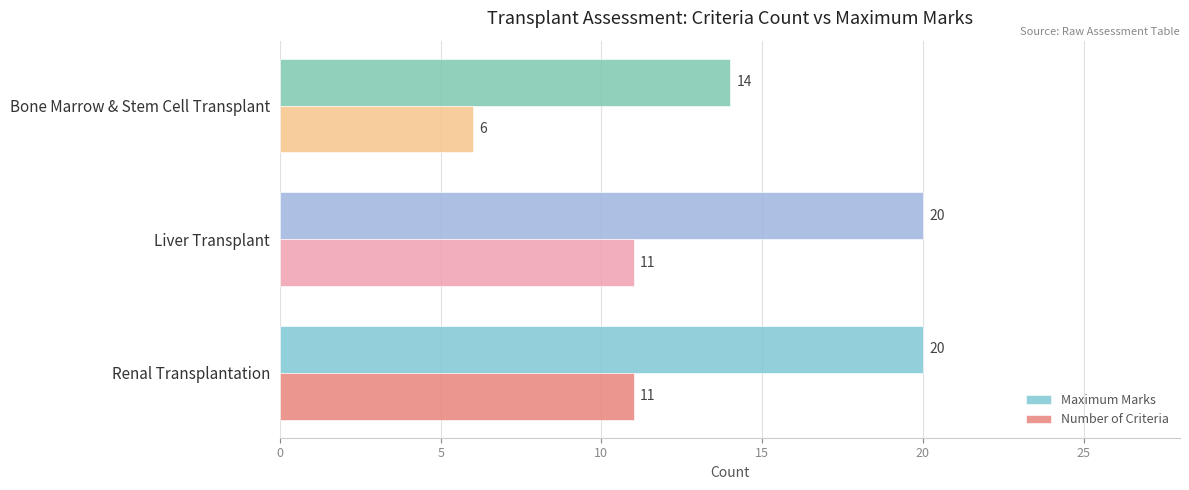

The value of Maximum Marks at Renal Transplantation is 34. True or false?

False